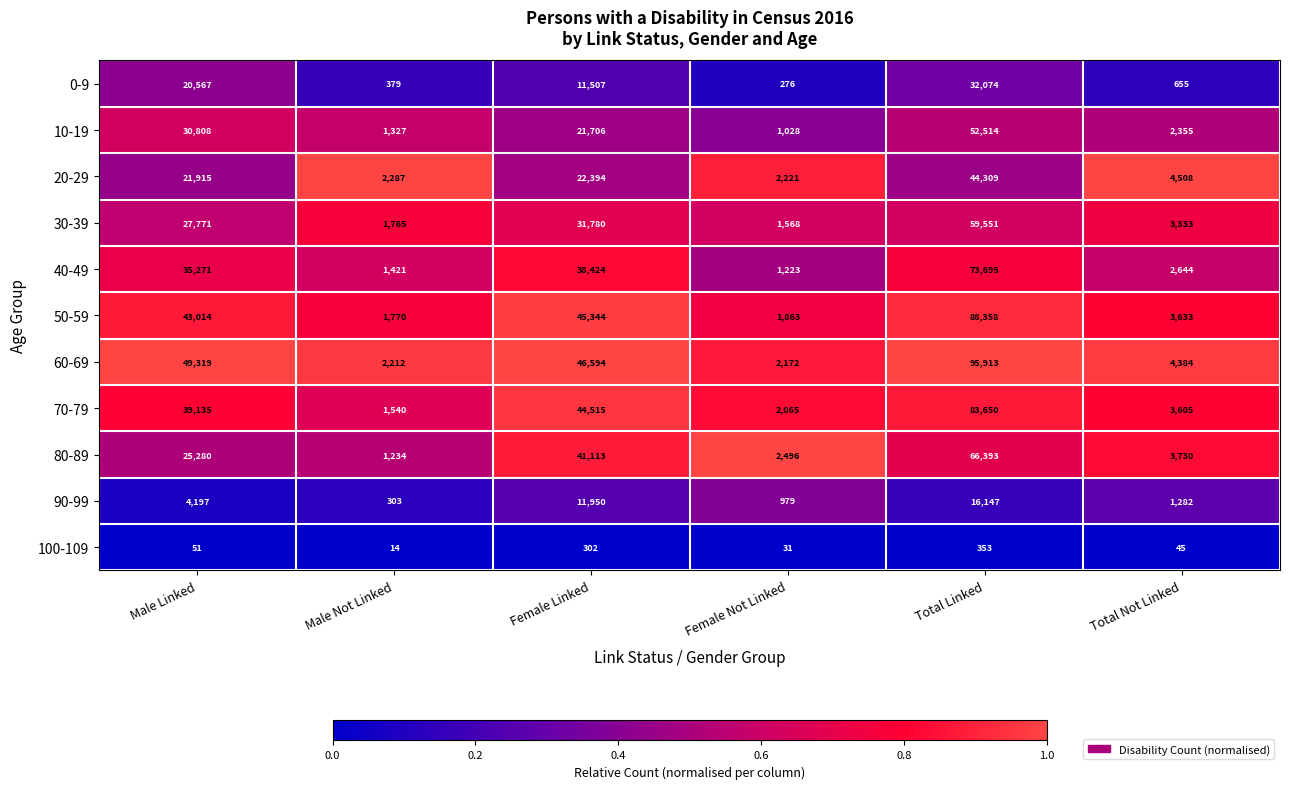

The 10-19 series shows 1028 at Female Not Linked. True or false?

True